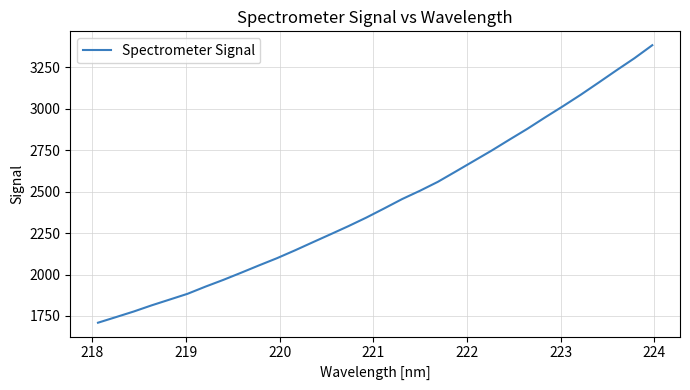

What is the sum of all values?

77842.4